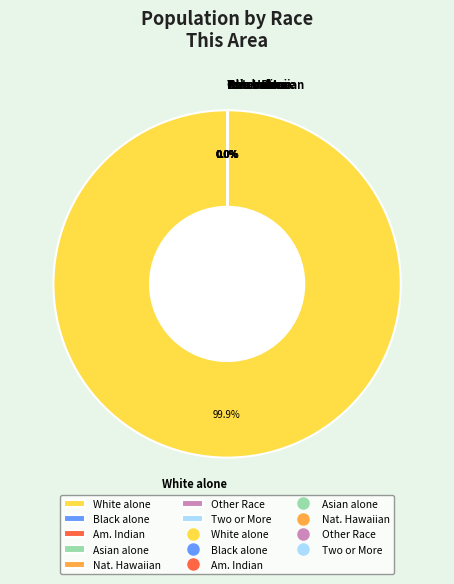

Which category has the biggest portion of the pie?

White alone